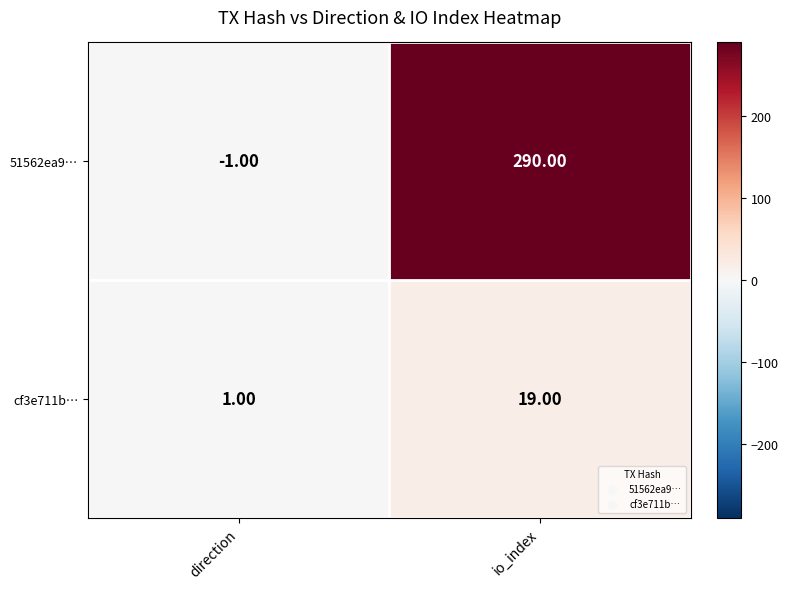

Where is 51562ea9… nearest to the value 144?

direction